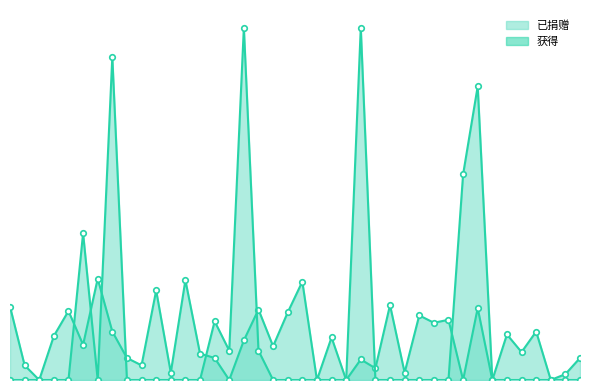

True or false: 获得 and 已捐赠 cross at least once.

True